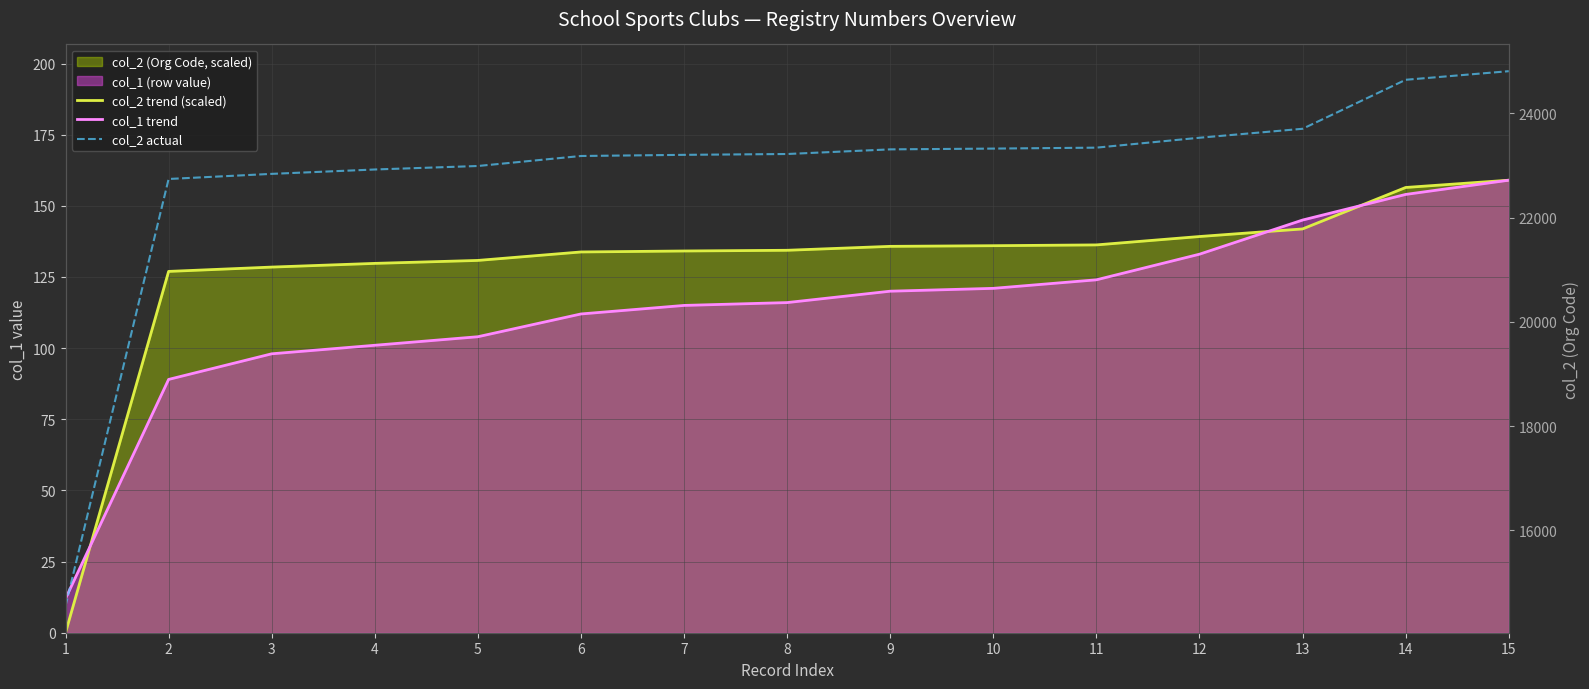

True or false: col_2 actual and col_2 trend (scaled) intersect in this chart.

False